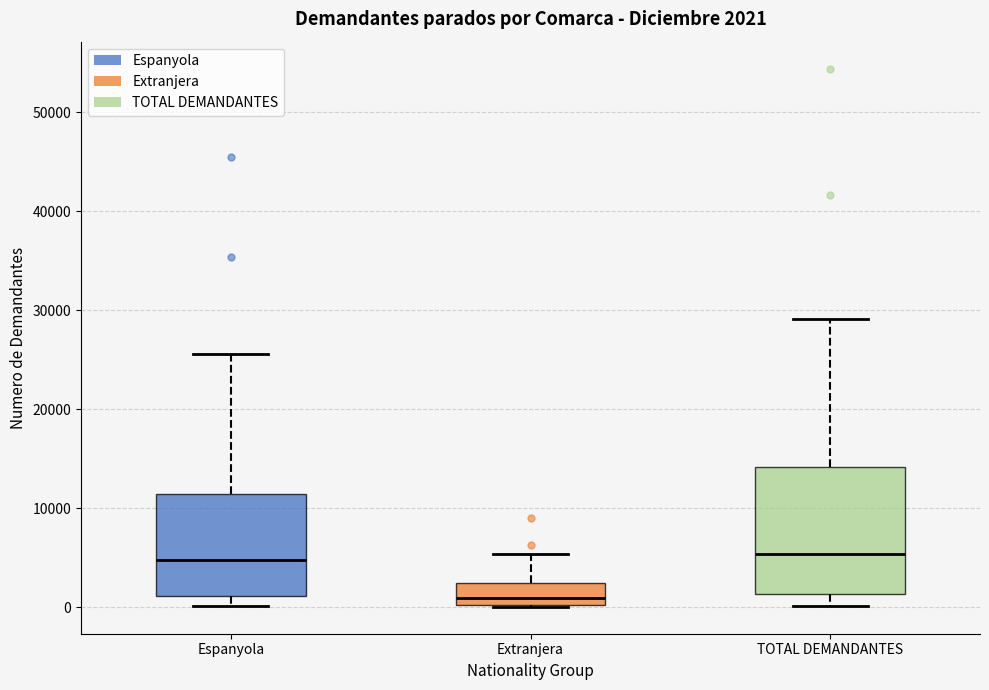

Comparing the boxes themselves (not the whiskers), which one is the tallest?

TOTAL DEMANDANTES